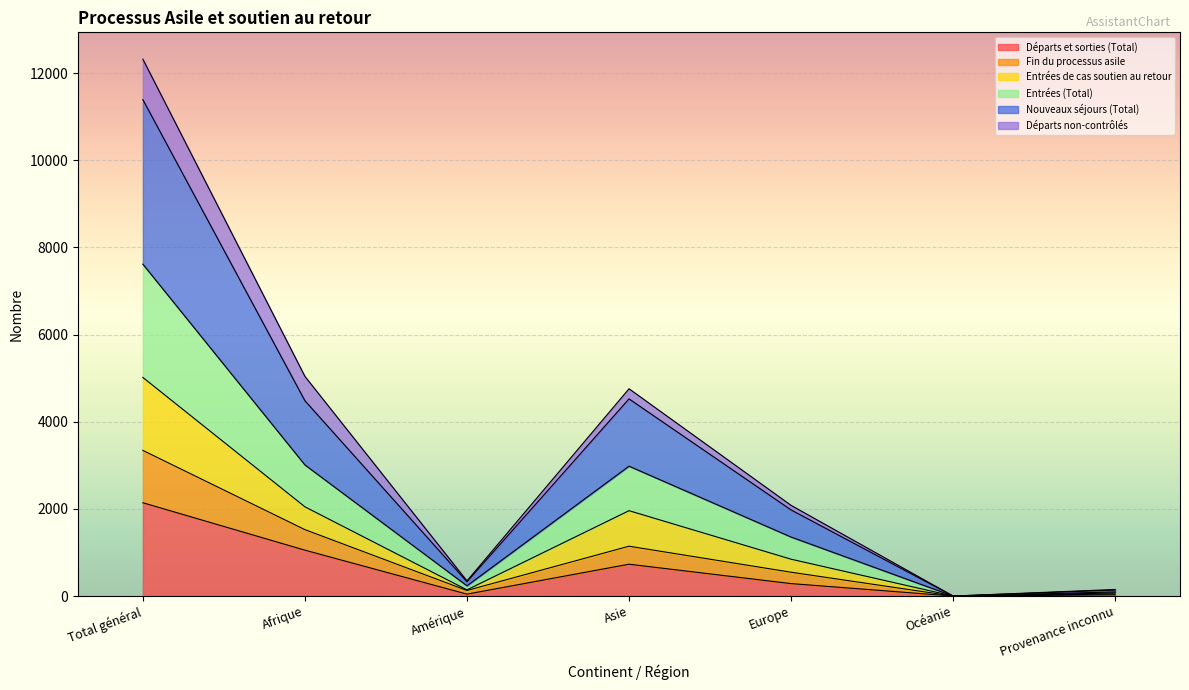

The Départs et sorties (Total) series shows -1282 at Océanie. True or false?

False